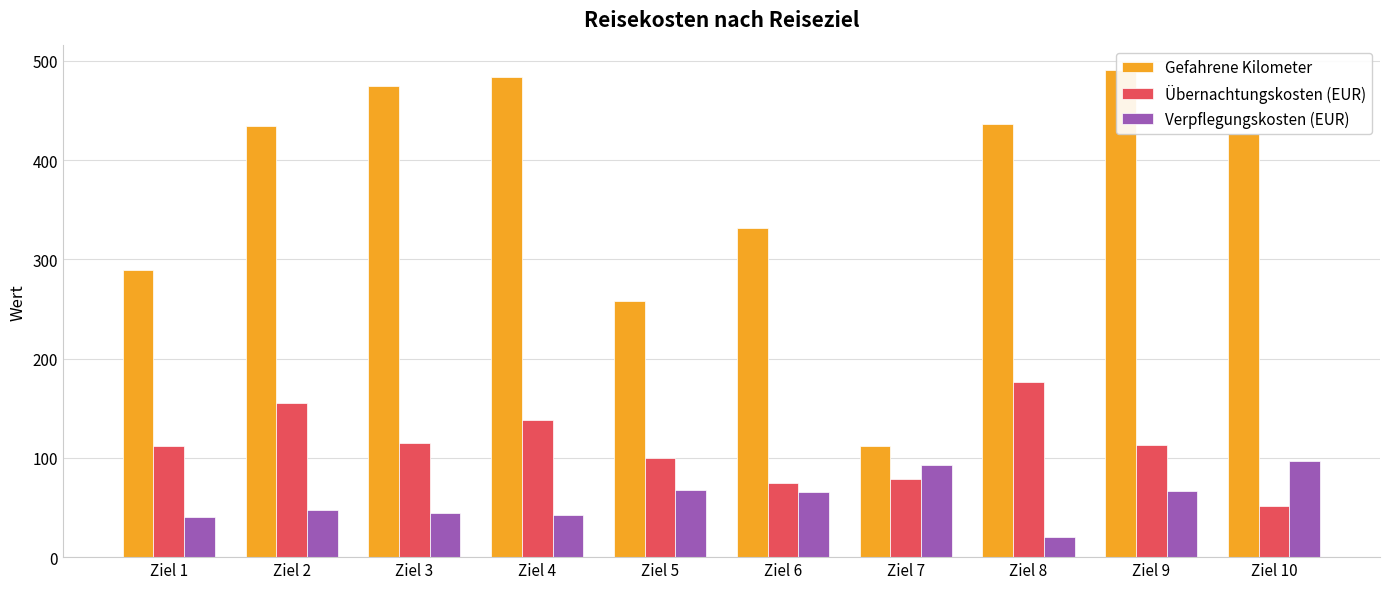

How many bars are there in each group?

3